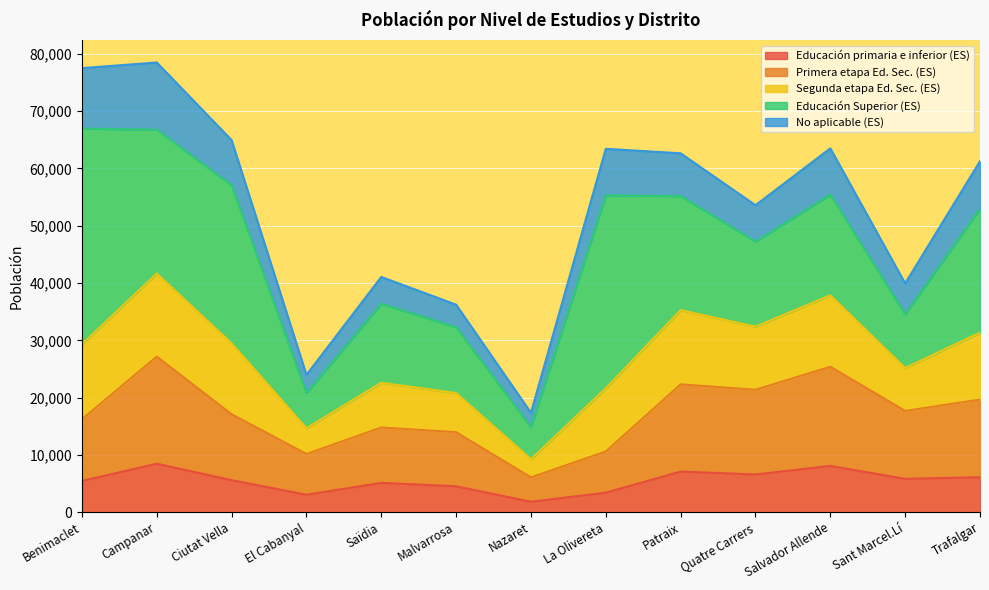

What is the lowest value of the Educación primaria e inferior (ES) series?

1812